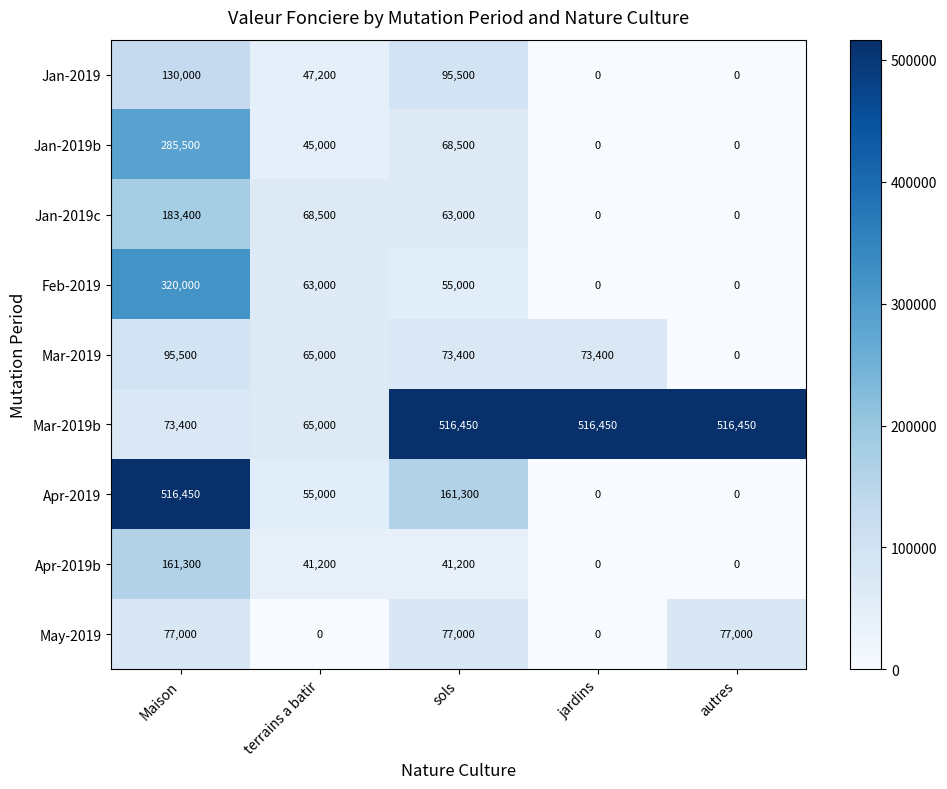

Which series changed the most between terrains a batir and sols?

Mar-2019b